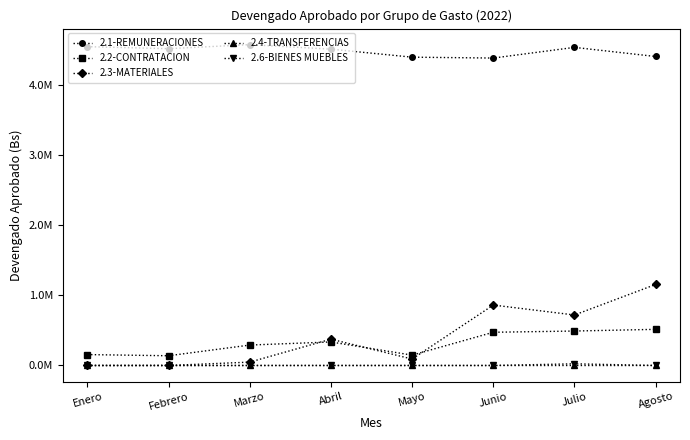

Rank the categories by 2.3-MATERIALES value from highest to lowest.

Agosto, Junio, Julio, Abril, Mayo, Marzo, Enero, Febrero